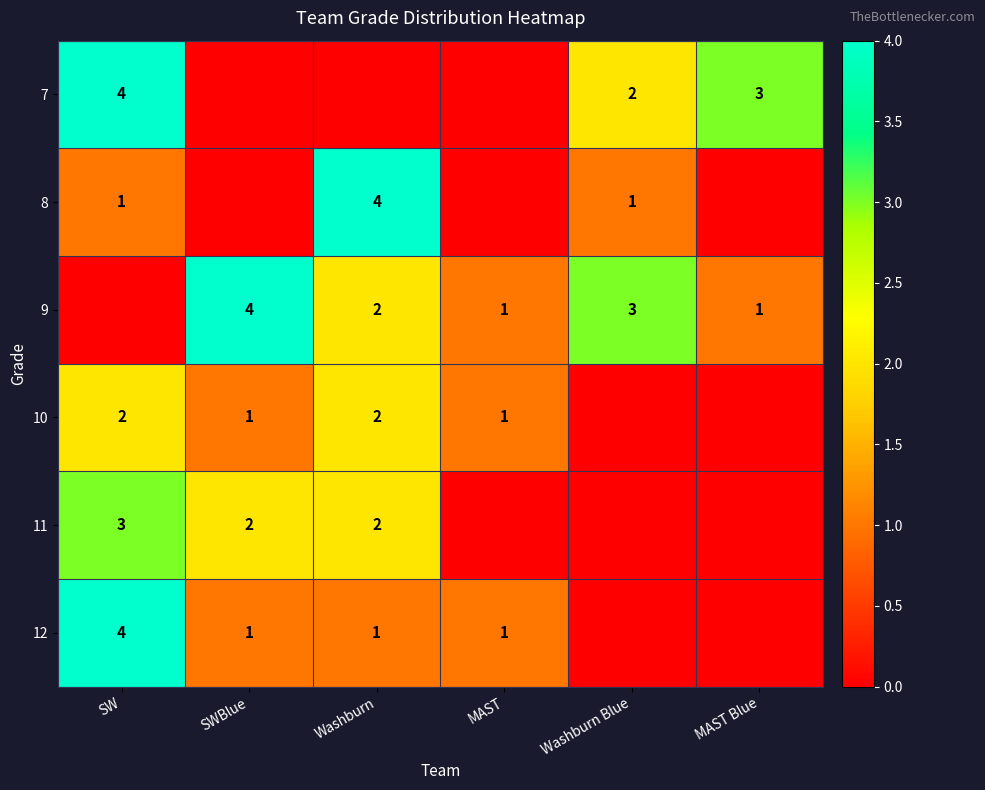

What is the sum of the 10 values at SWBlue and SW?

3